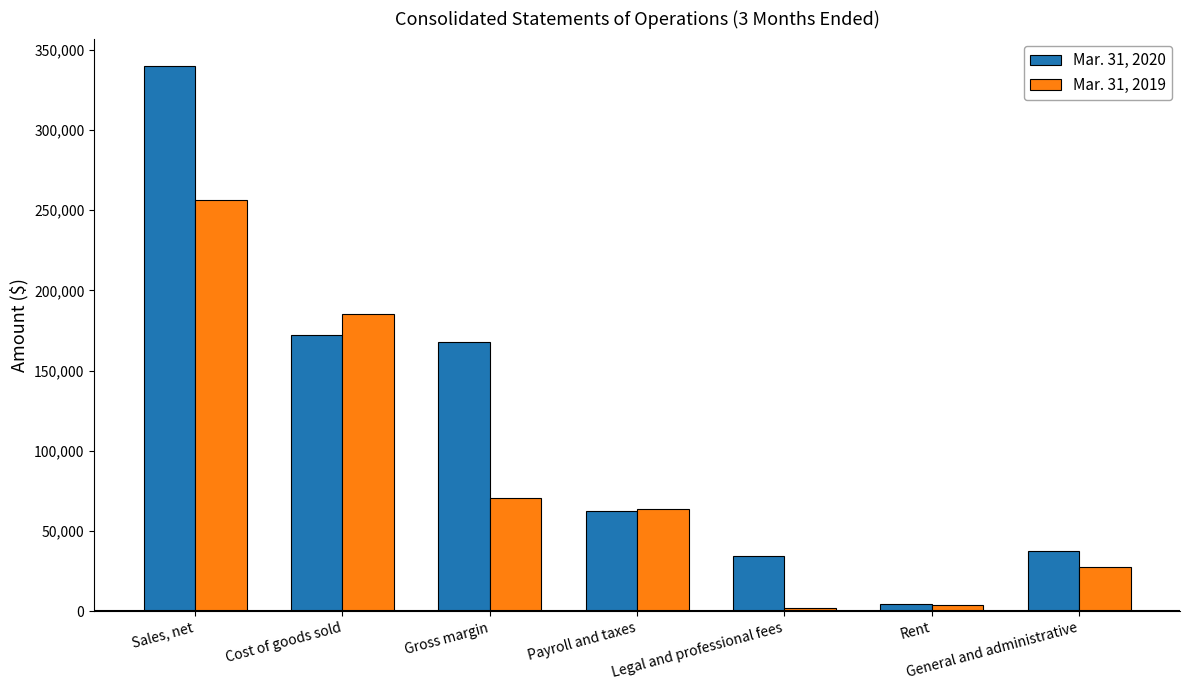

Between Gross margin and General and administrative, which series saw the biggest shift?

Mar. 31, 2020